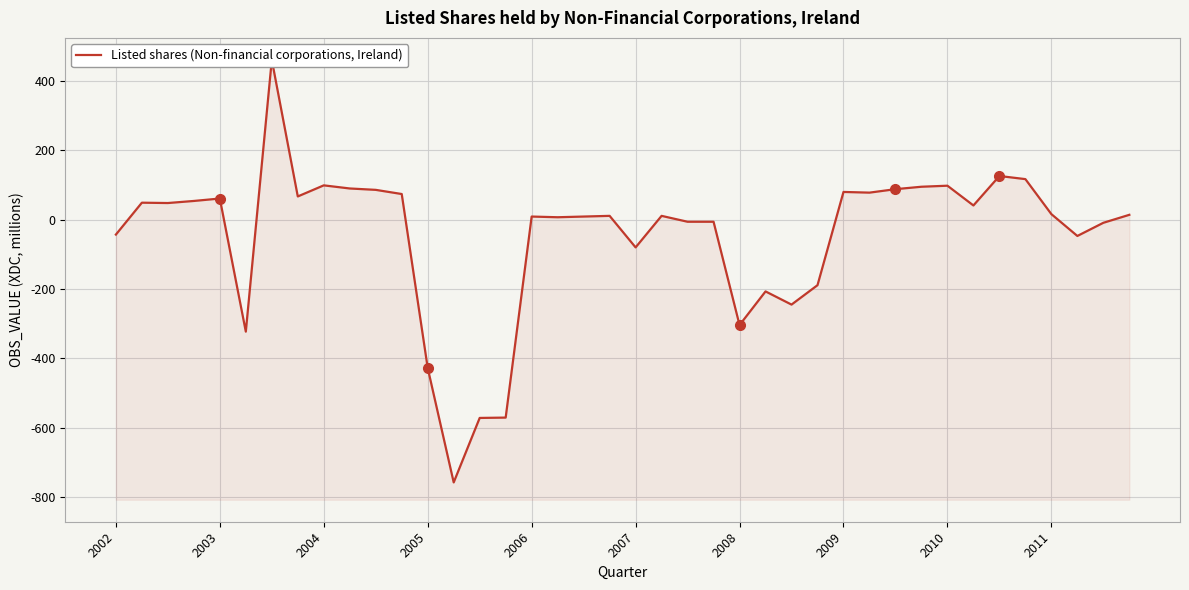

How many values are below 14?

20